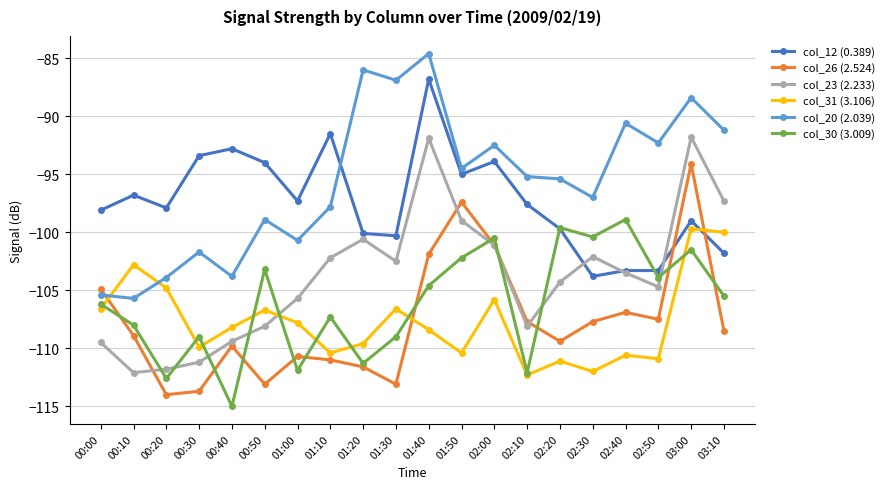

What is the difference between the highest and lowest values at 03:00?

13.1